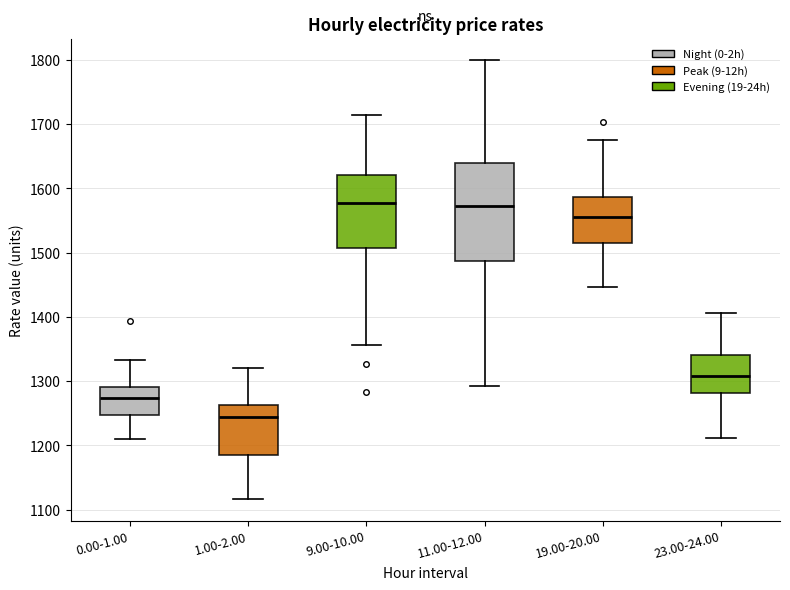

Comparing the boxes themselves (not the whiskers), which one is the tallest?

11.00-12.00